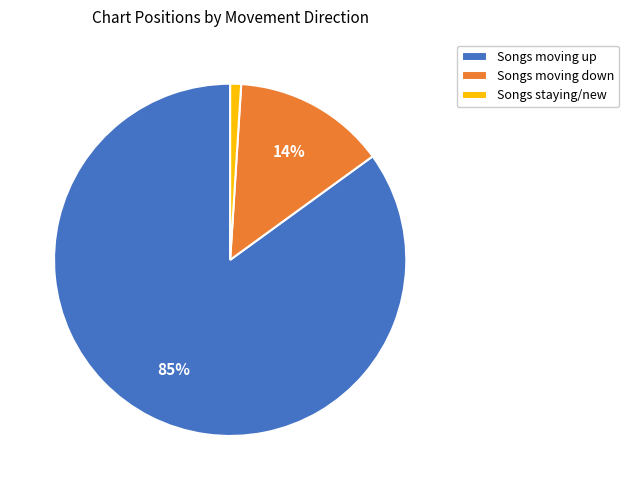

True or false: Songs moving down accounts for 26% of the total.

False